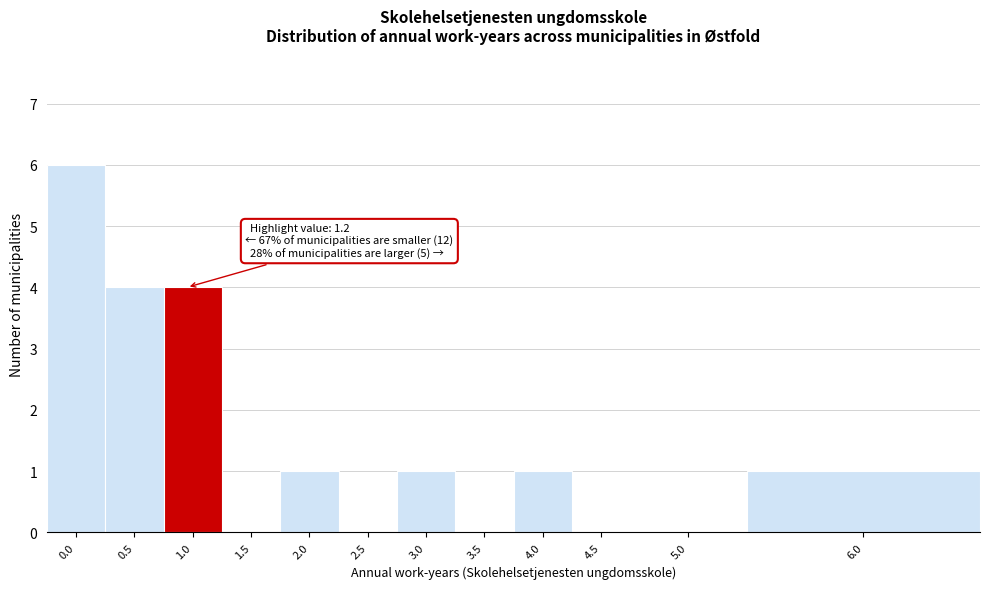

Reading left to right, what are all the values shown in this chart?

0.0=6	0.5=4	1.0=4	1.5=0	2.0=1	2.5=0	3.0=1	3.5=0	4.0=1	4.5=0	5.0=0	6.0=1